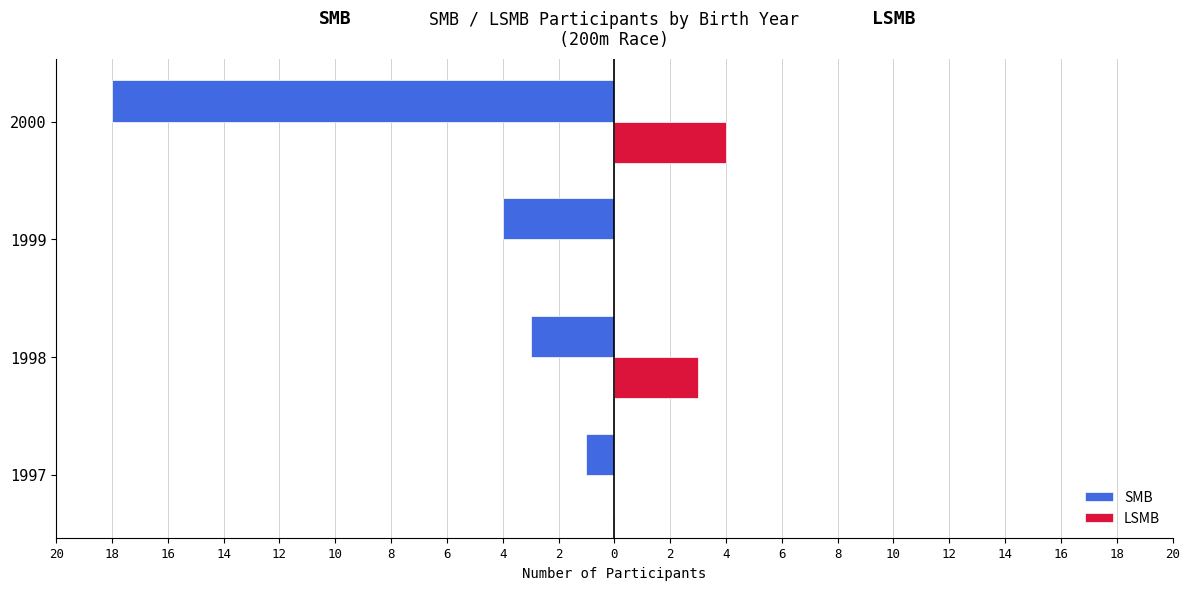

What are all the series names shown in the legend?

SMB, LSMB